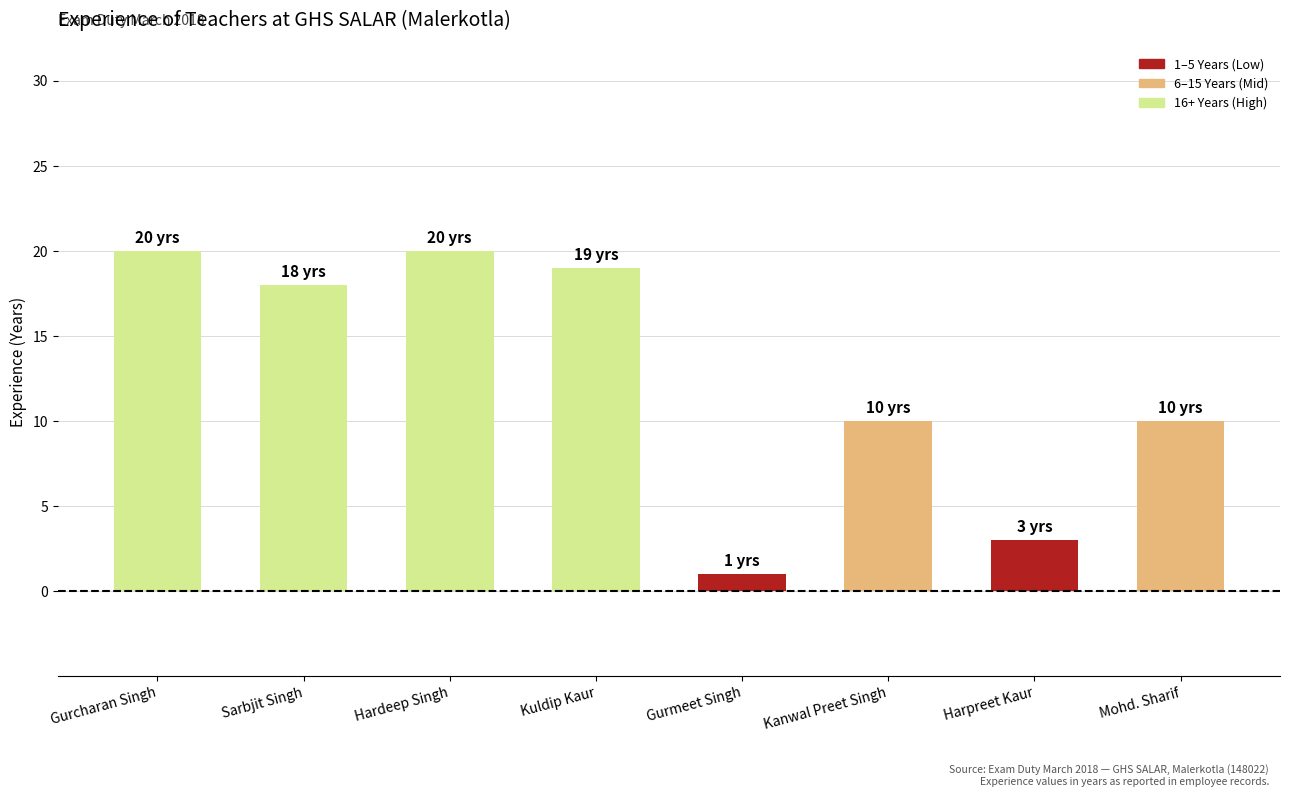

What is the smallest value displayed?

1